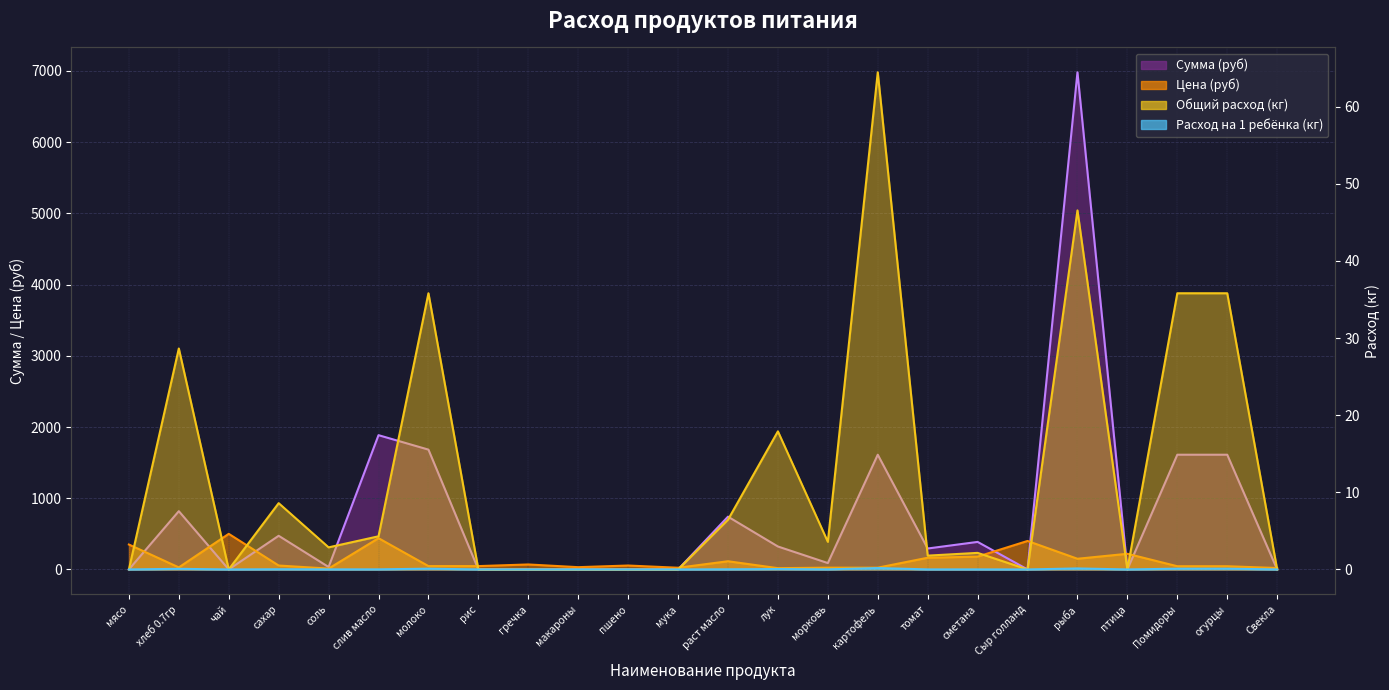

At how many categories does at least one series exceed 4417?

1